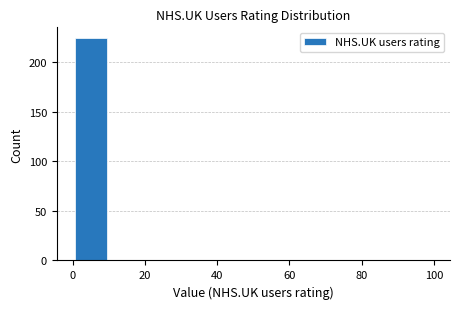

Which range on the x-axis has the tallest bar?

0 to 10